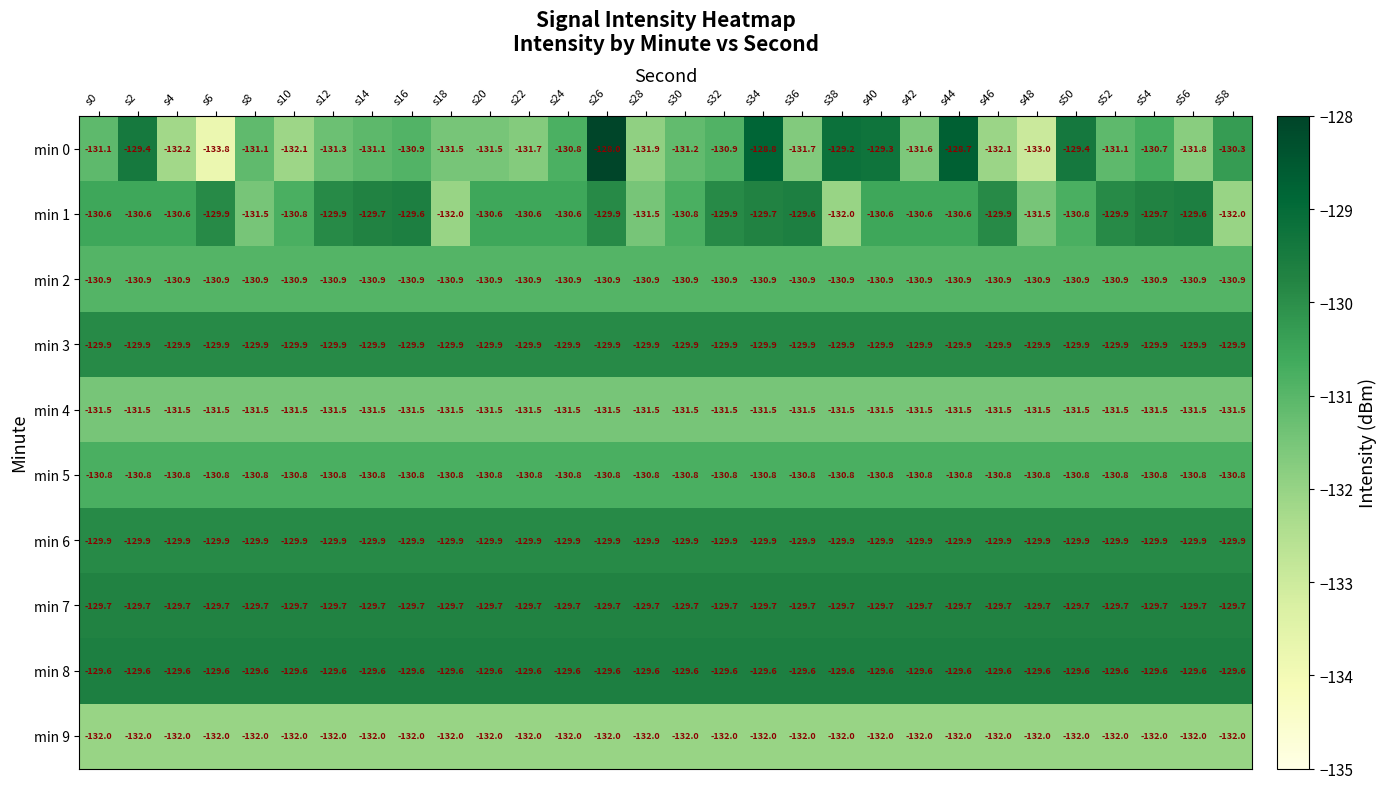

True or false: min 0 has a value of -133.0 at s48.

True